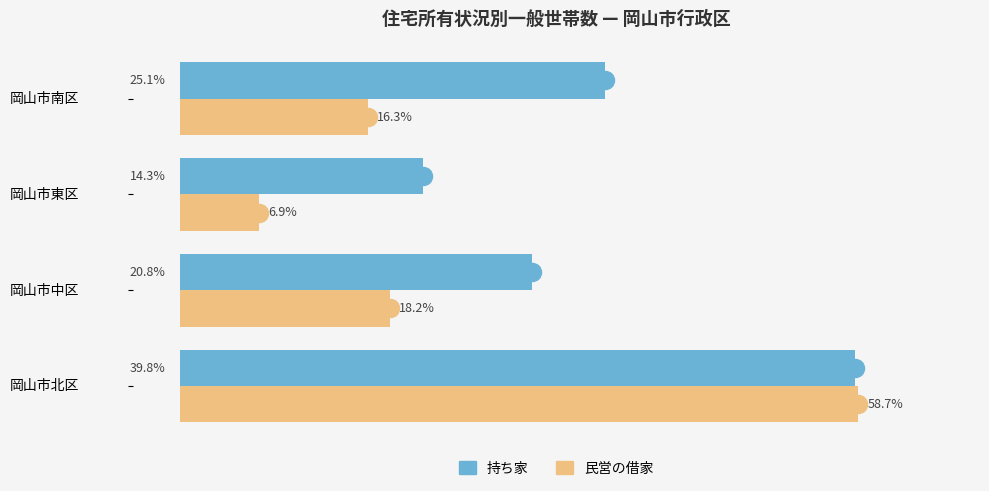

List the series in order of their peak value, highest first.

民営の借家, 持ち家